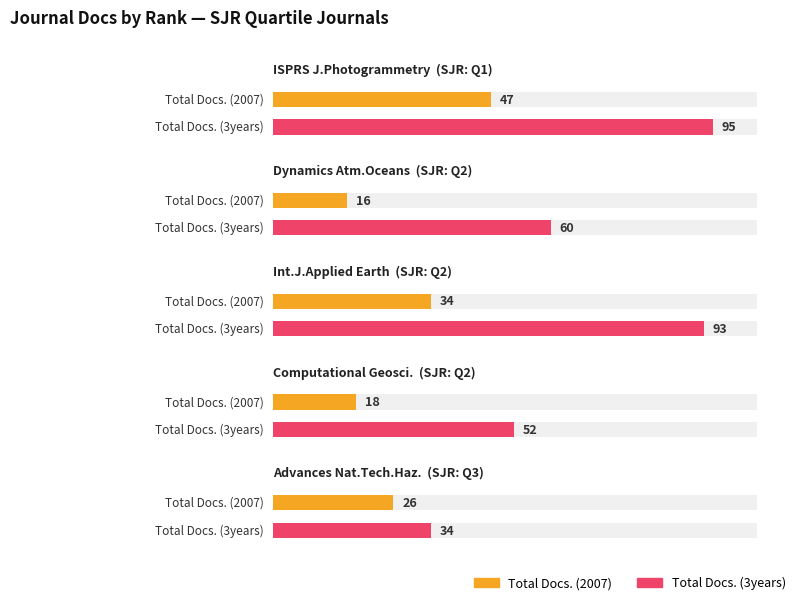

Which series has the largest total across all categories?

Total Docs. (3years)